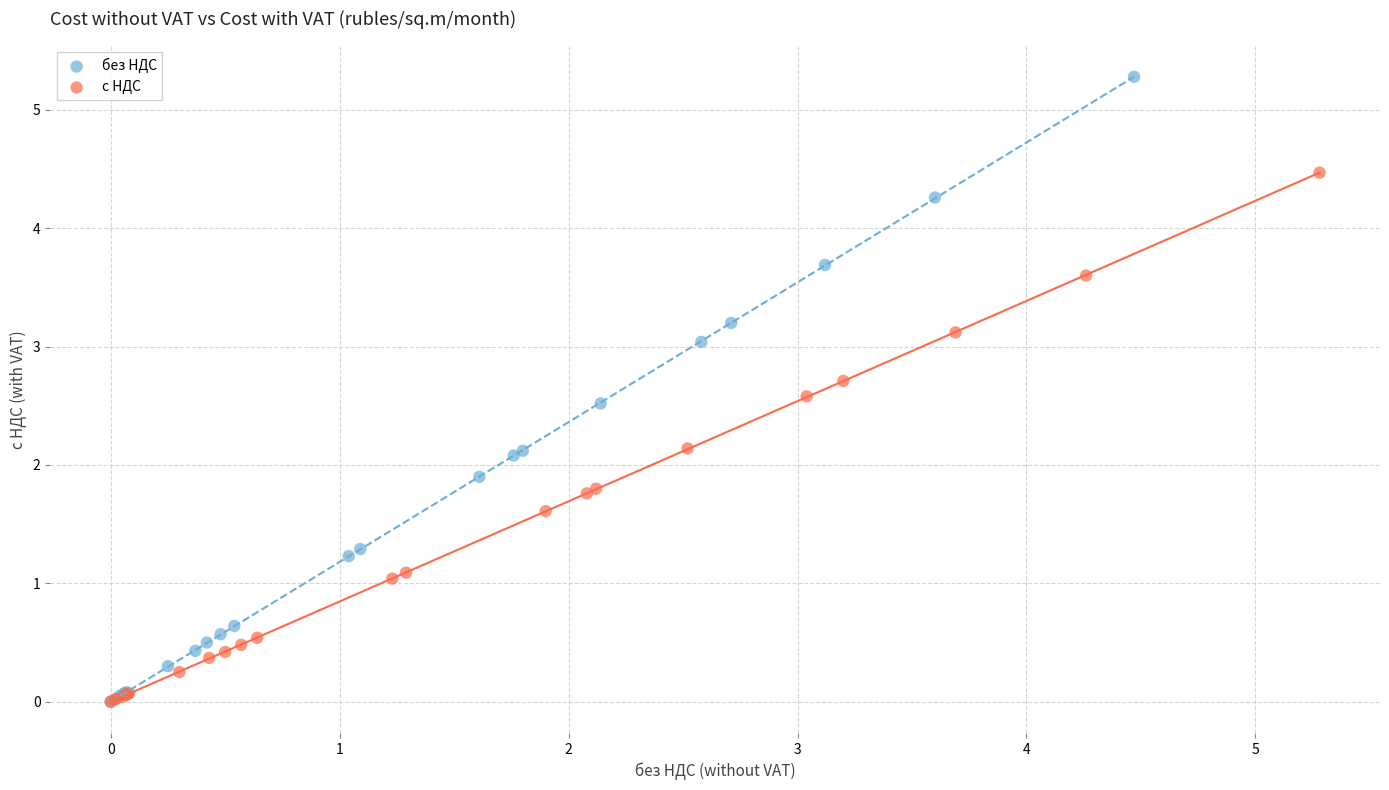

Which series has the widest spread of Y values?

без НДС